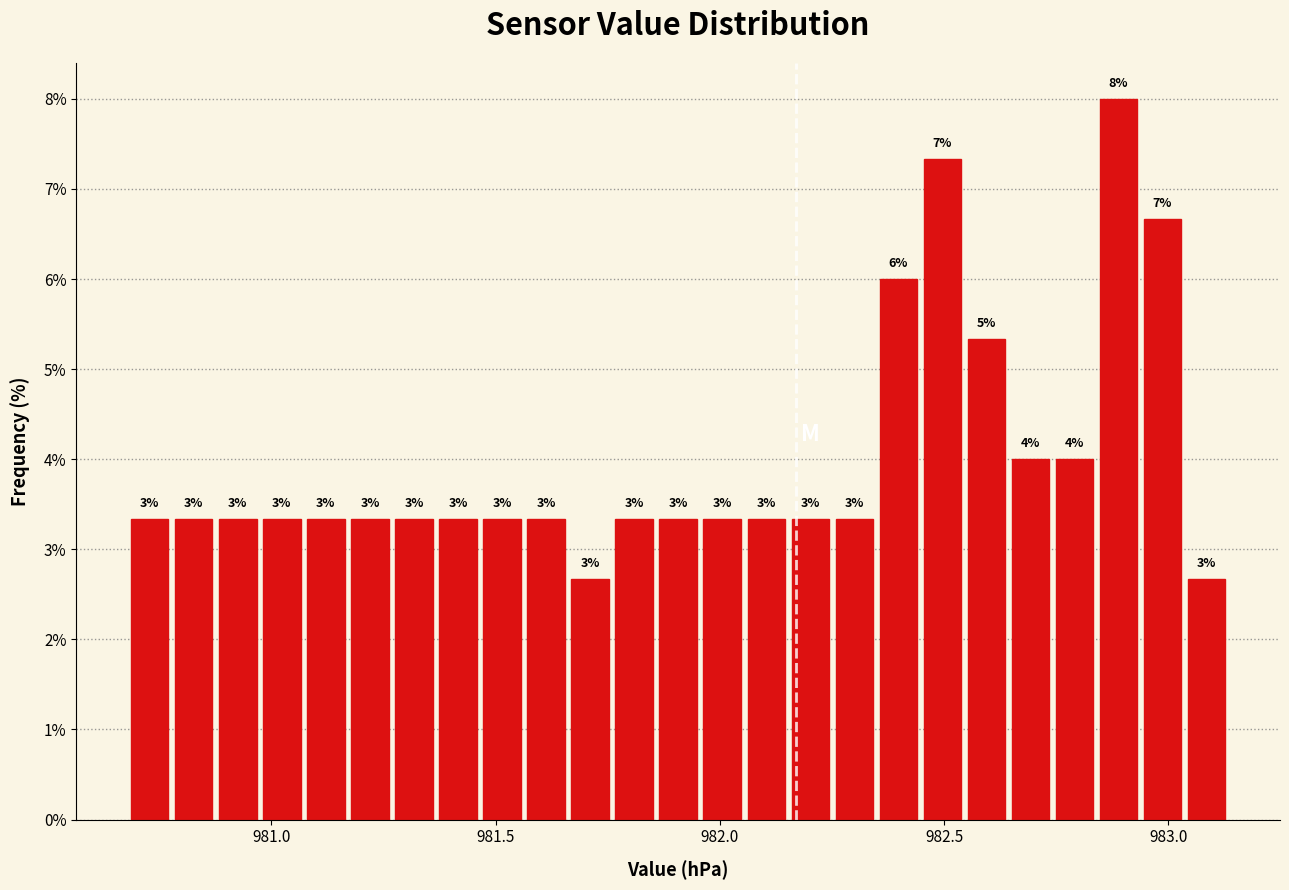

Read against the x-axis, roughly where is the centre of the tallest bar?

982.90